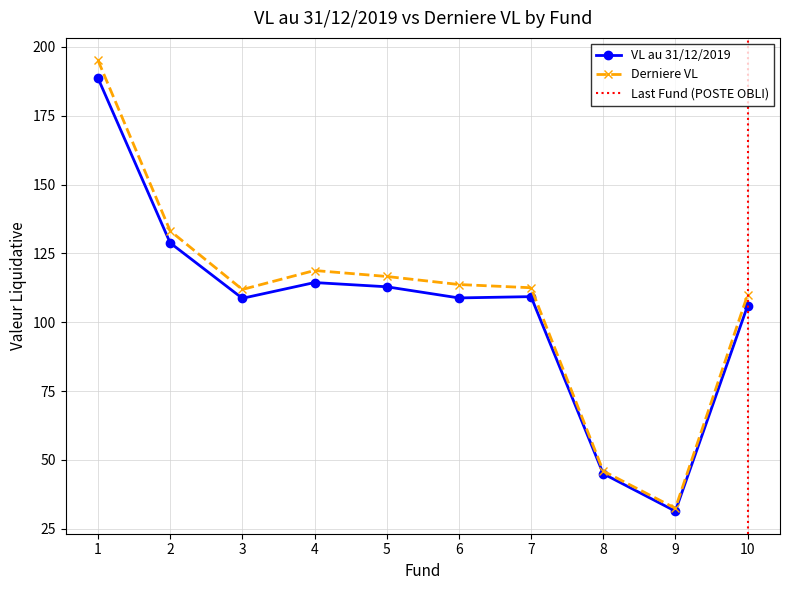

What is the value of the Derniere VL point at the 5th from the left?

116.6